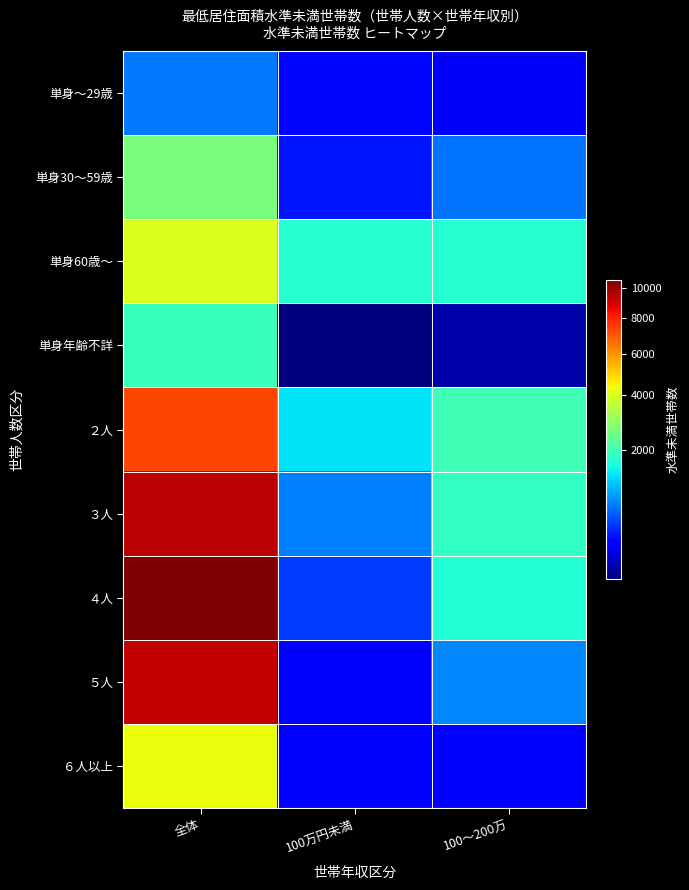

At which category is the sum across all series the highest?

全体